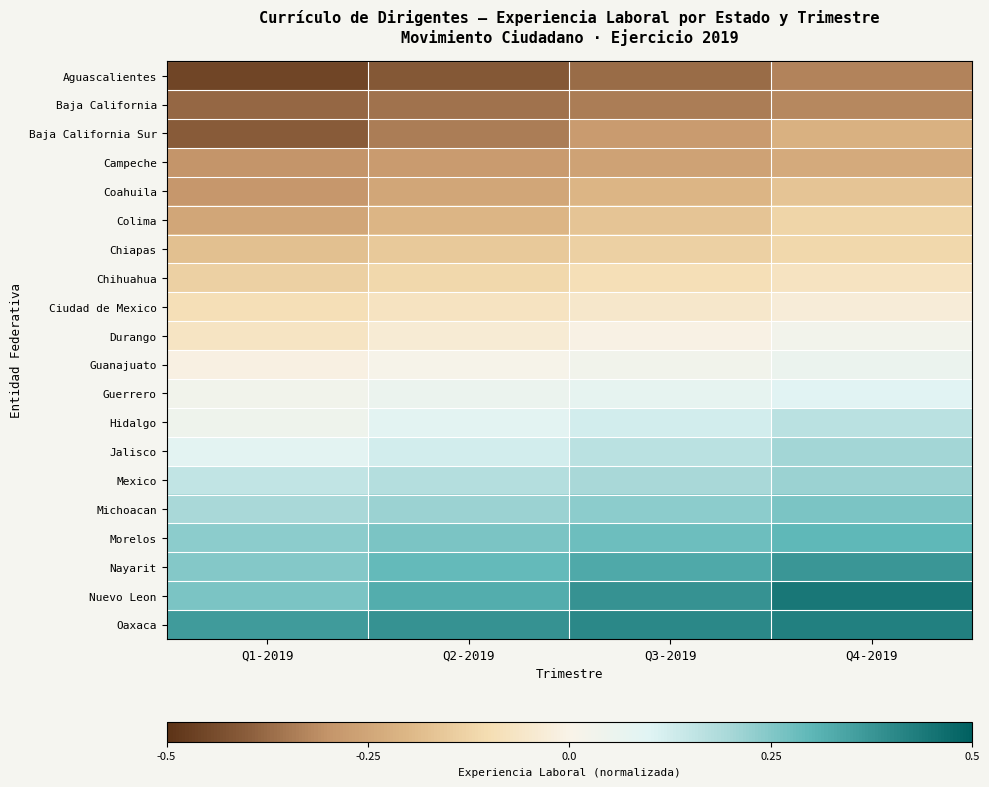

Reading left to right, extract all data points from this chart.

Aguascalientes: Q1-2019=-0.5	Q2-2019=-0.4	Q3-2019=-0.4	Q4-2019=-0.3
Baja California: Q1-2019=-0.4	Q2-2019=-0.4	Q3-2019=-0.3	Q4-2019=-0.3
Baja California Sur: Q1-2019=-0.4	Q2-2019=-0.3	Q3-2019=-0.3	Q4-2019=-0.2
Campeche: Q1-2019=-0.3	Q2-2019=-0.3	Q3-2019=-0.3	Q4-2019=-0.2
Coahuila: Q1-2019=-0.3	Q2-2019=-0.2	Q3-2019=-0.2	Q4-2019=-0.2
Colima: Q1-2019=-0.2	Q2-2019=-0.2	Q3-2019=-0.2	Q4-2019=-0.1
Chiapas: Q1-2019=-0.2	Q2-2019=-0.2	Q3-2019=-0.1	Q4-2019=-0.1
Chihuahua: Q1-2019=-0.1	Q2-2019=-0.1	Q3-2019=-0.1	Q4-2019=-0.1
Ciudad de Mexico: Q1-2019=-0.1	Q2-2019=-0.1	Q3-2019=-0.1	Q4-2019=-0.0
Durango: Q1-2019=-0.1	Q2-2019=-0.0	Q3-2019=-0.0	Q4-2019=0.0
Guanajuato: Q1-2019=-0.0	Q2-2019=0.0	Q3-2019=0.0	Q4-2019=0.1
Guerrero: Q1-2019=0.0	Q2-2019=0.1	Q3-2019=0.1	Q4-2019=0.1
Hidalgo: Q1-2019=0.0	Q2-2019=0.1	Q3-2019=0.1	Q4-2019=0.2
Jalisco: Q1-2019=0.1	Q2-2019=0.1	Q3-2019=0.2	Q4-2019=0.2
Mexico: Q1-2019=0.2	Q2-2019=0.2	Q3-2019=0.2	Q4-2019=0.2
Michoacan: Q1-2019=0.2	Q2-2019=0.2	Q3-2019=0.2	Q4-2019=0.3
Morelos: Q1-2019=0.2	Q2-2019=0.3	Q3-2019=0.3	Q4-2019=0.3
Nayarit: Q1-2019=0.2	Q2-2019=0.3	Q3-2019=0.3	Q4-2019=0.4
Nuevo Leon: Q1-2019=0.3	Q2-2019=0.3	Q3-2019=0.4	Q4-2019=0.4
Oaxaca: Q1-2019=0.4	Q2-2019=0.4	Q3-2019=0.4	Q4-2019=0.4